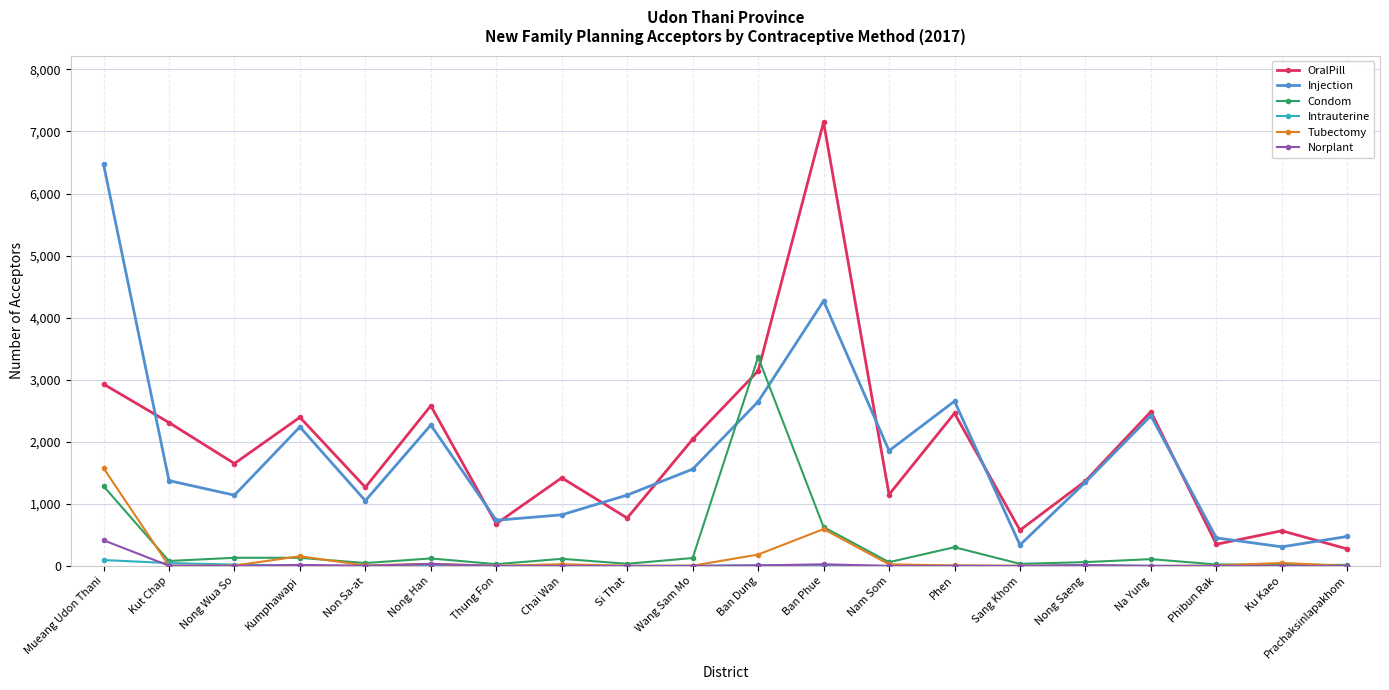

What is the label of the 9th point from the right?

Ban Phue